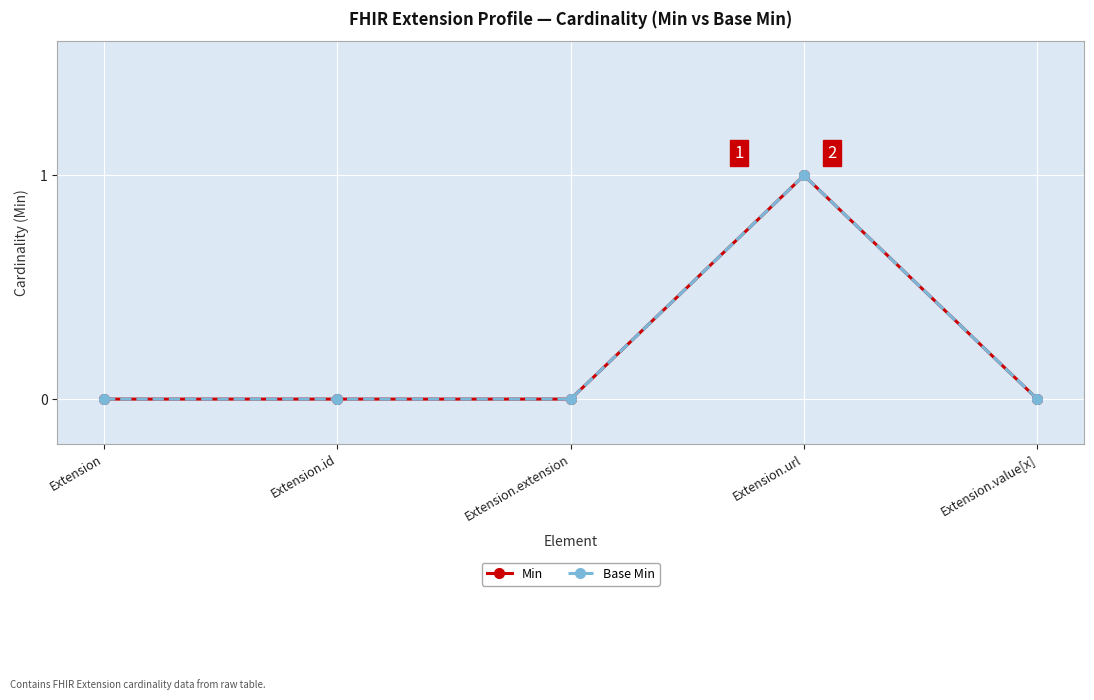

At which category is the sum across all series the highest?

Extension.url